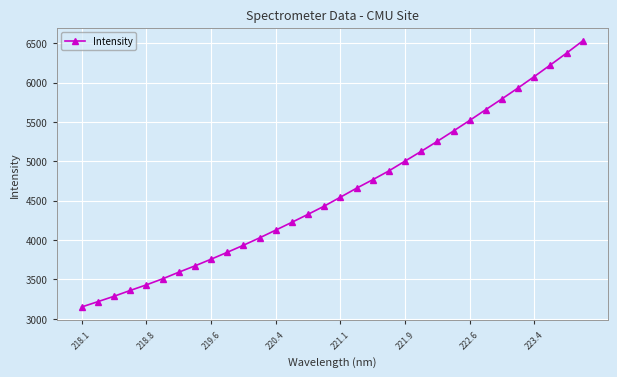

What is the average value?

4613.1